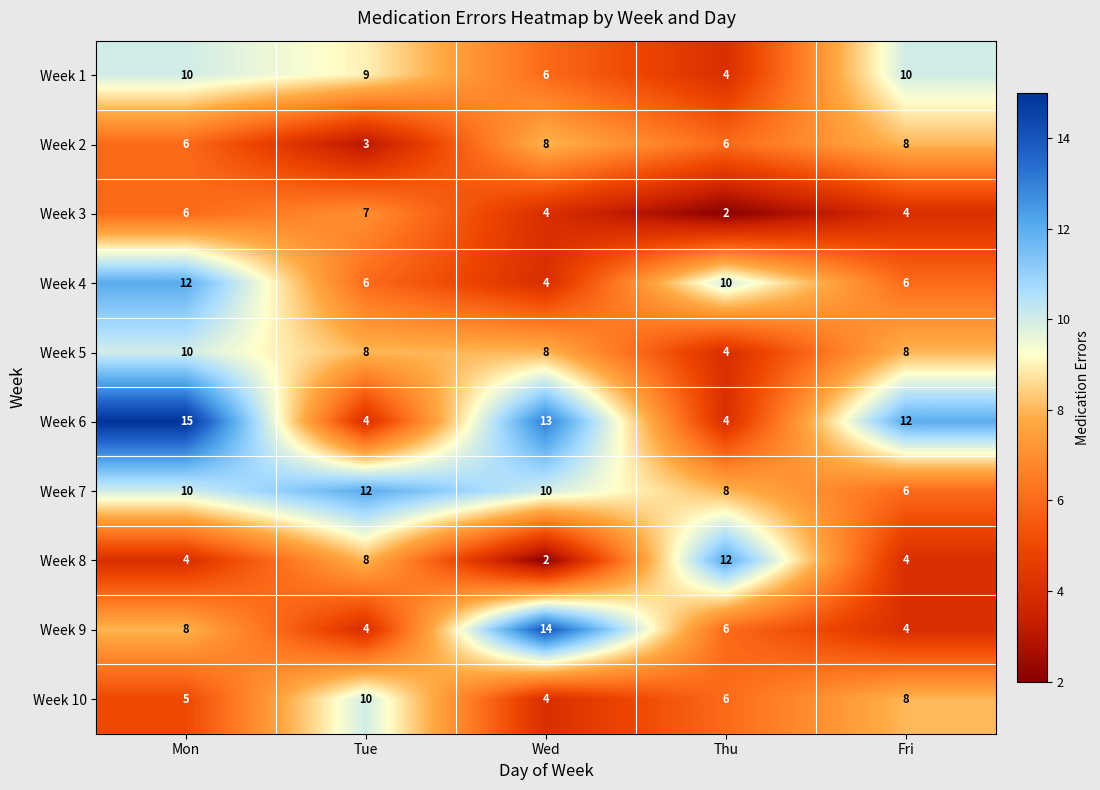

What is the total value across all series at Tue?

71